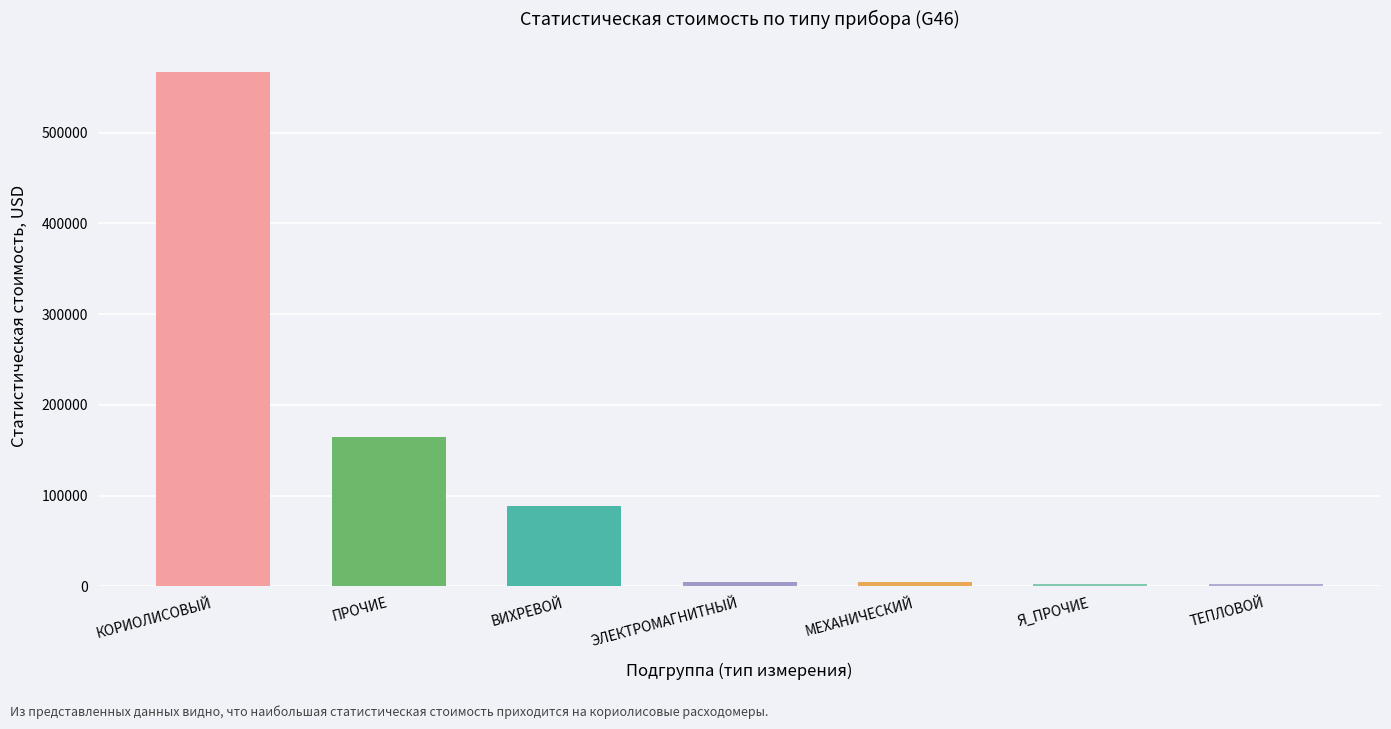

Approximately how many times larger is the value at КОРИОЛИСОВЫЙ compared to ВИХРЕВОЙ?

6.4